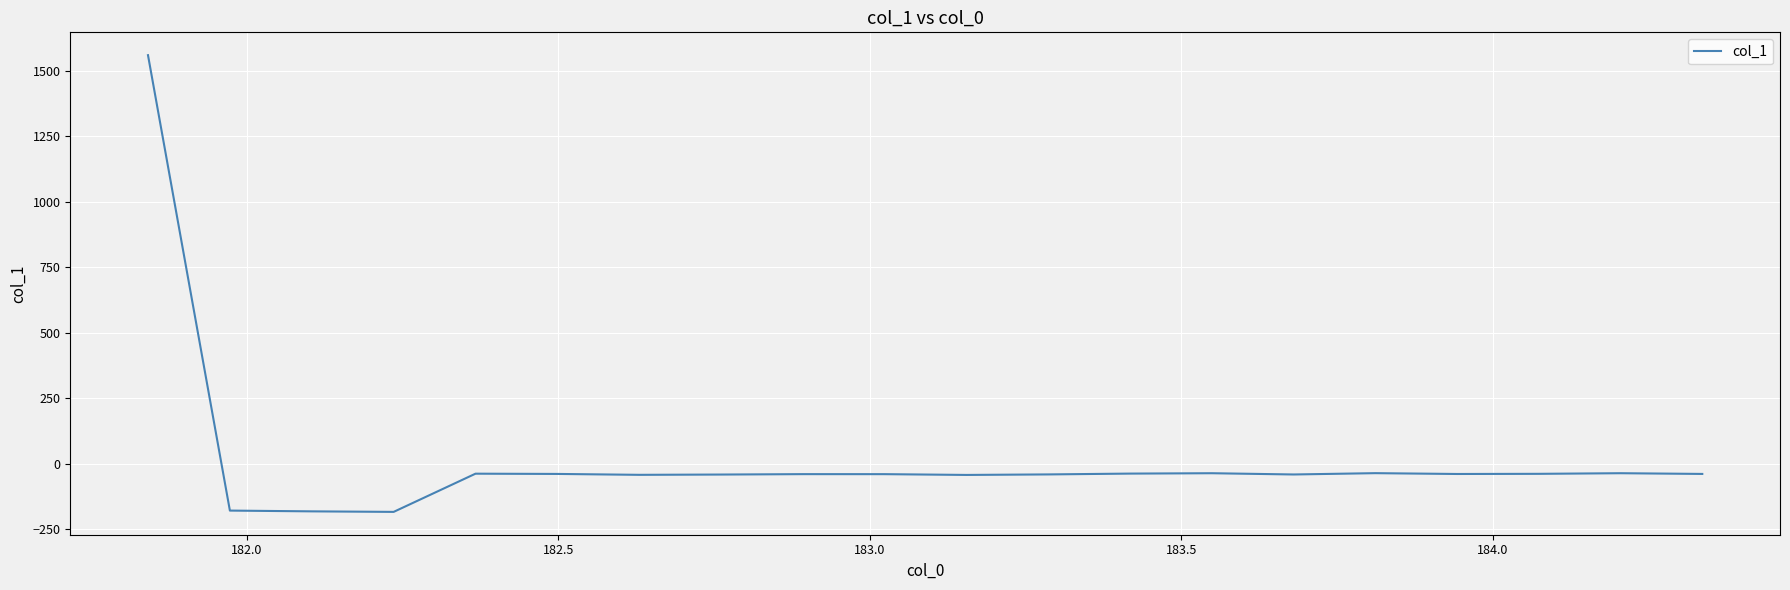

What is the difference between the maximum and minimum values?

1745.0